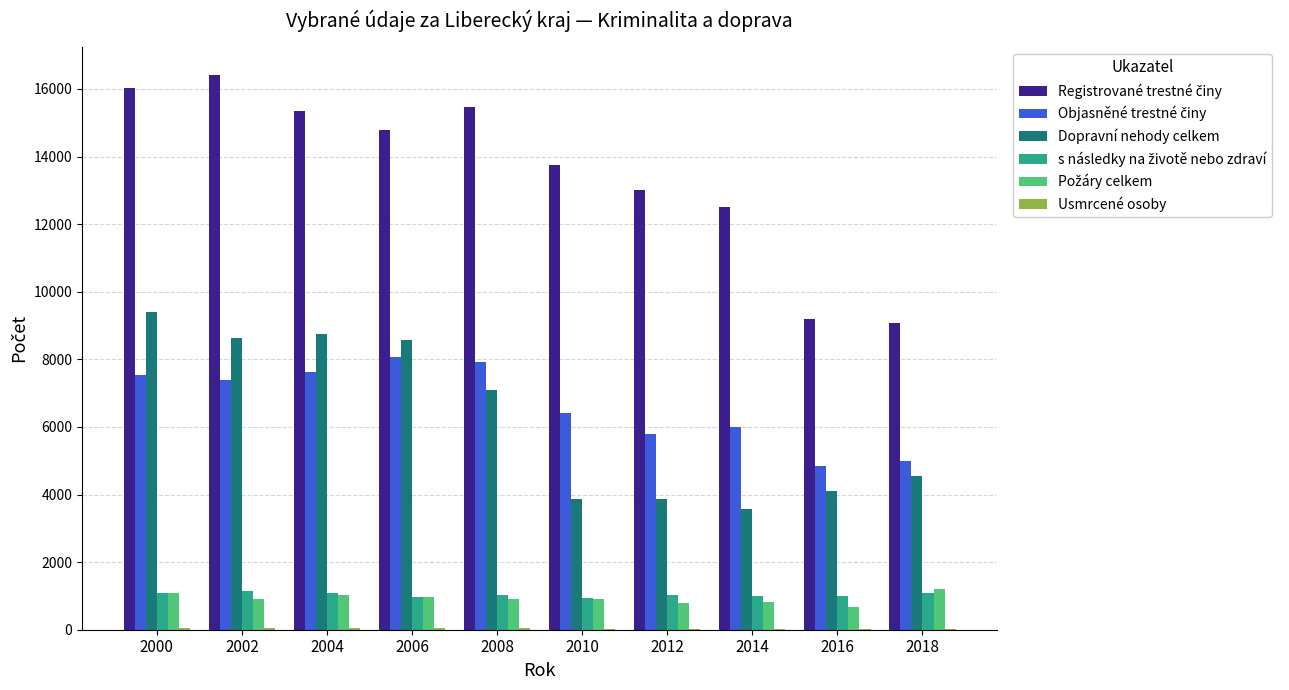

How many data points does each series have?

10